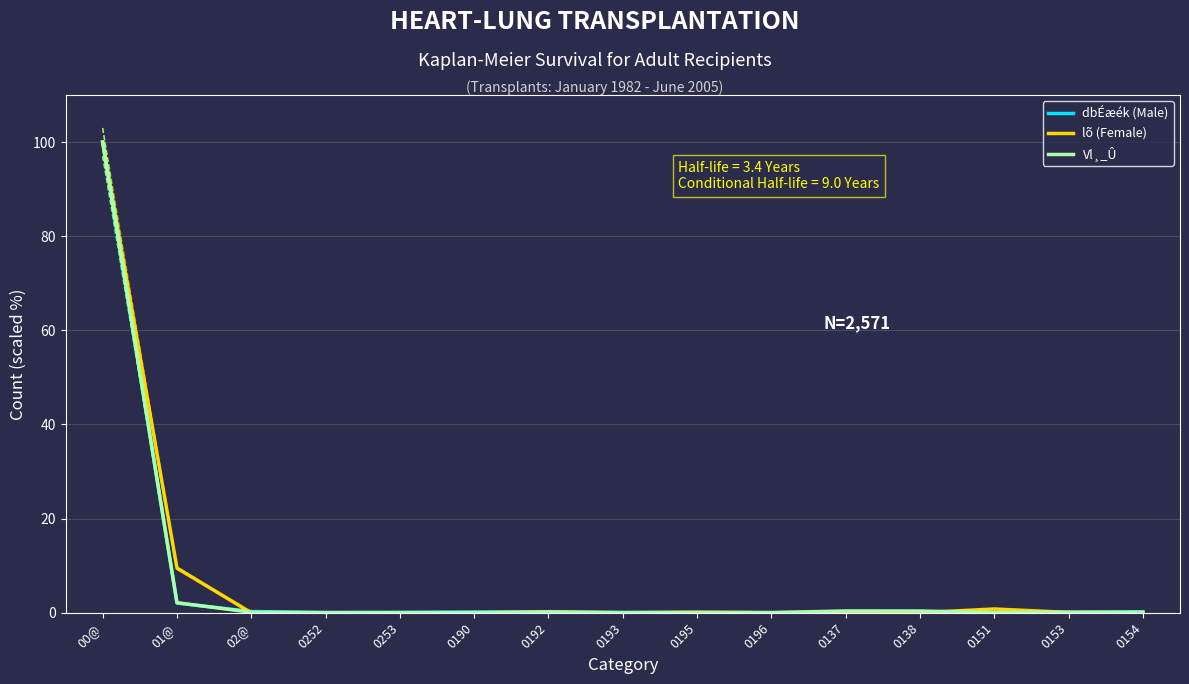

Does the chart display data point markers on the line(s)?

No